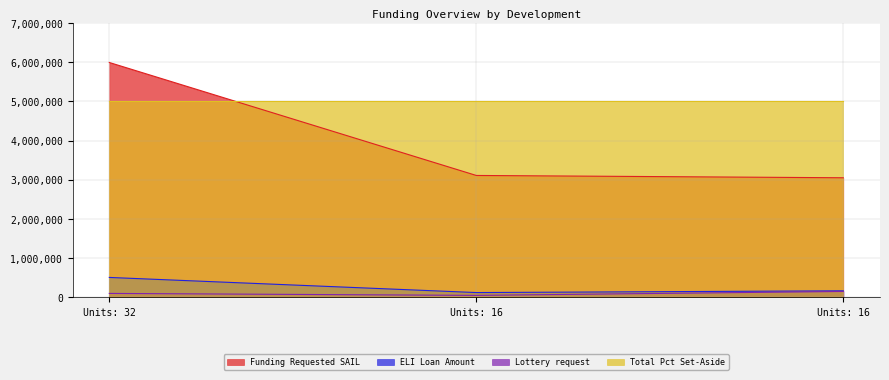

The value of Lottery request at Units: 16 is 85165. True or false?

False